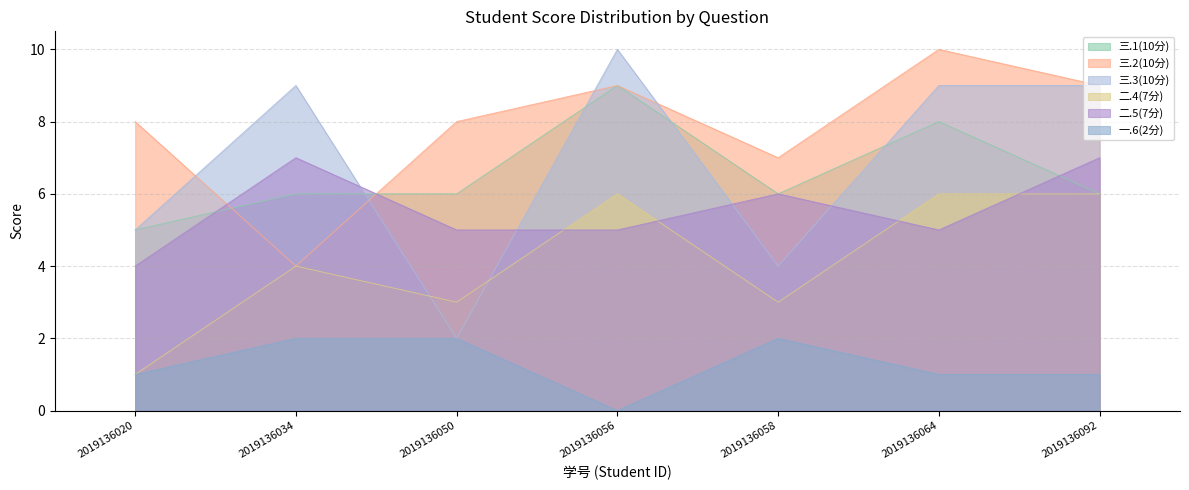

How many intersections are there between 三.1(10分) and 三.3(10分)?

4